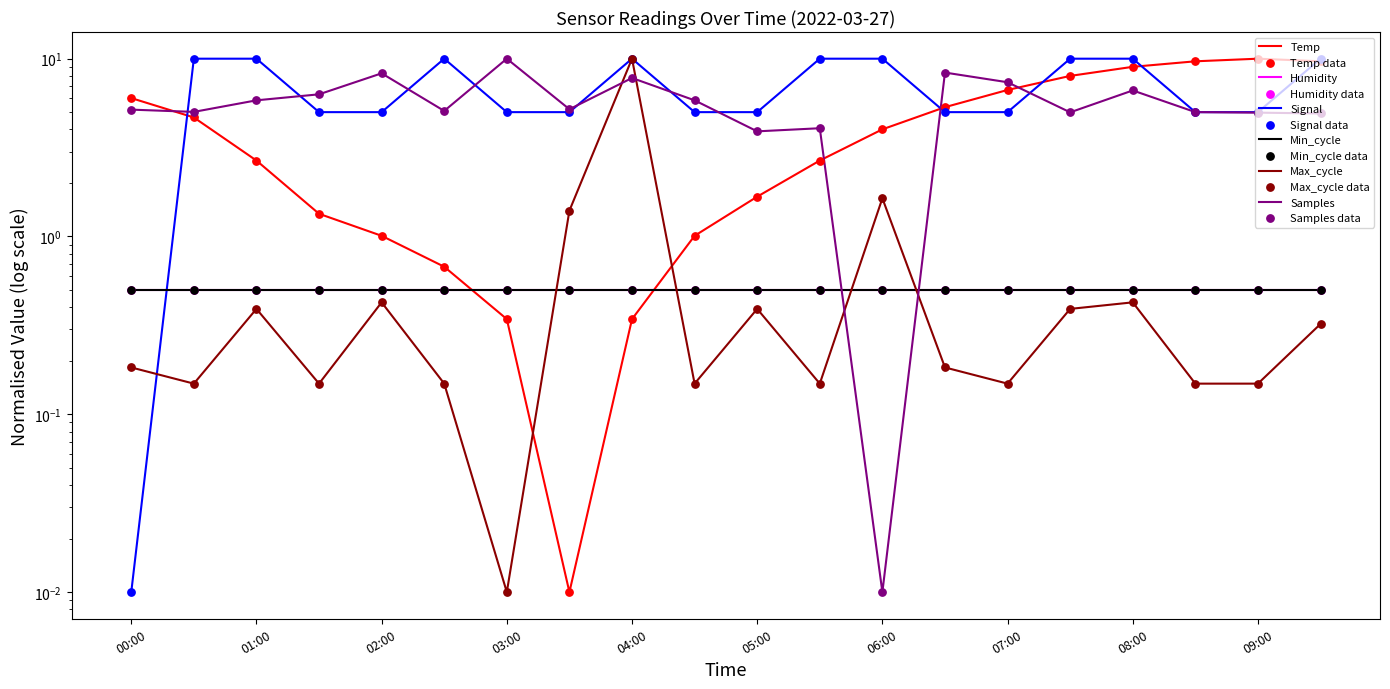

Which series has the widest spread of Y values?

Temp